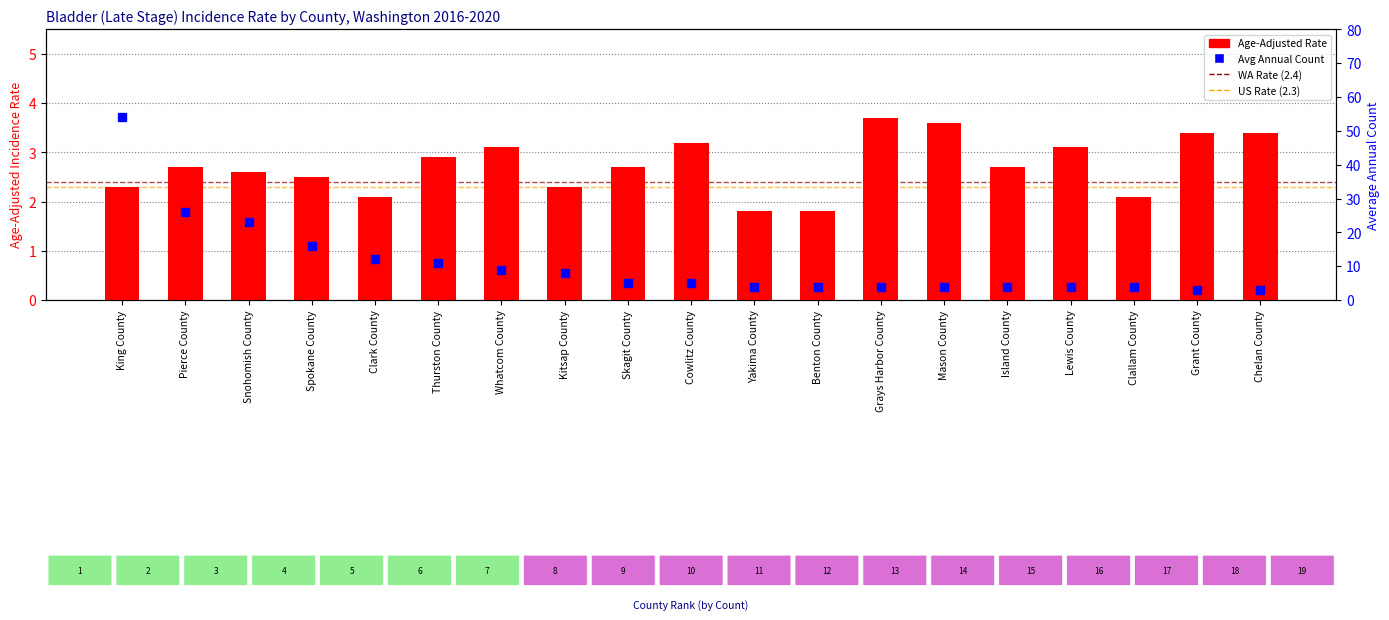

The Avg Annual Count series shows 11.7 at Whatcom County. True or false?

False